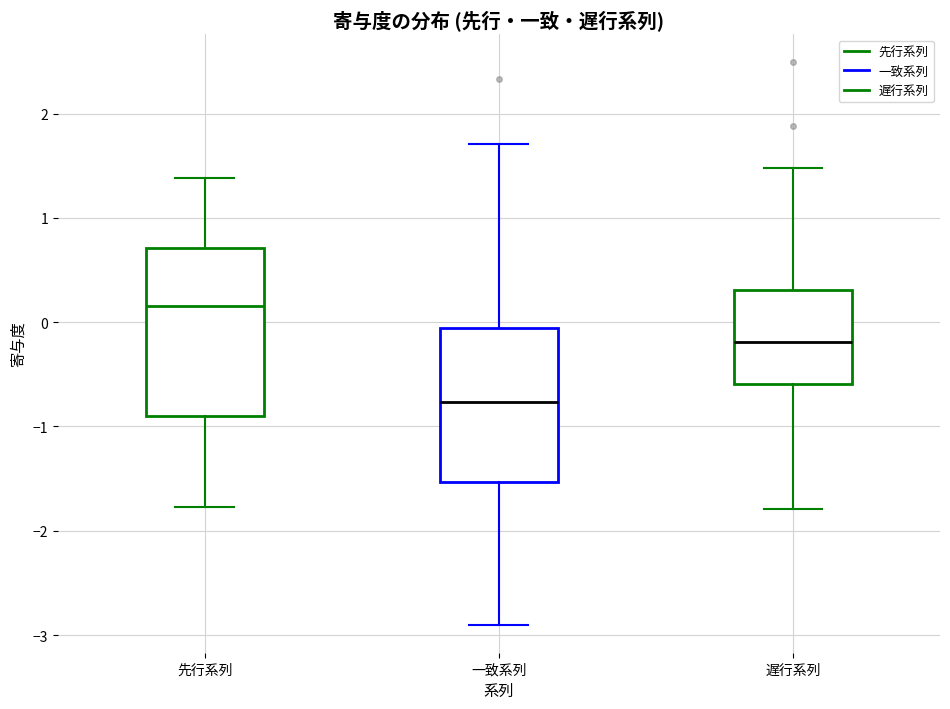

Reading left to right, transcribe this box plot: for each box, give where its median line is, the range the box spans, and where its two whiskers end, as read against the y-axis. The values are not printed on the chart, so give them approximately, as read against the axis.

先行系列: median 0.2, box -0.9 to 0.7, whiskers -1.8 to 1.4
一致系列: median -0.8, box -1.5 to -0.1, whiskers -2.9 to 1.7
遅行系列: median -0.2, box -0.6 to 0.3, whiskers -1.8 to 1.5